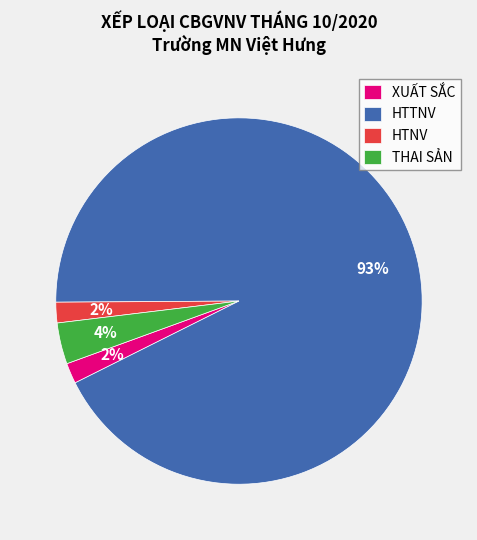

To the nearest percent, what is the average slice percentage?

25%